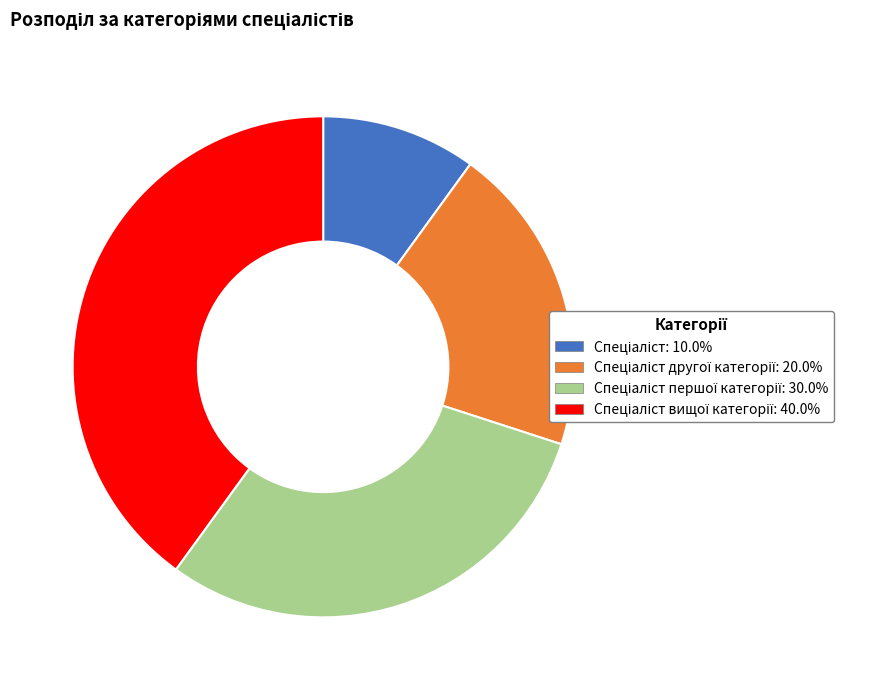

Does any single category account for the majority?

No